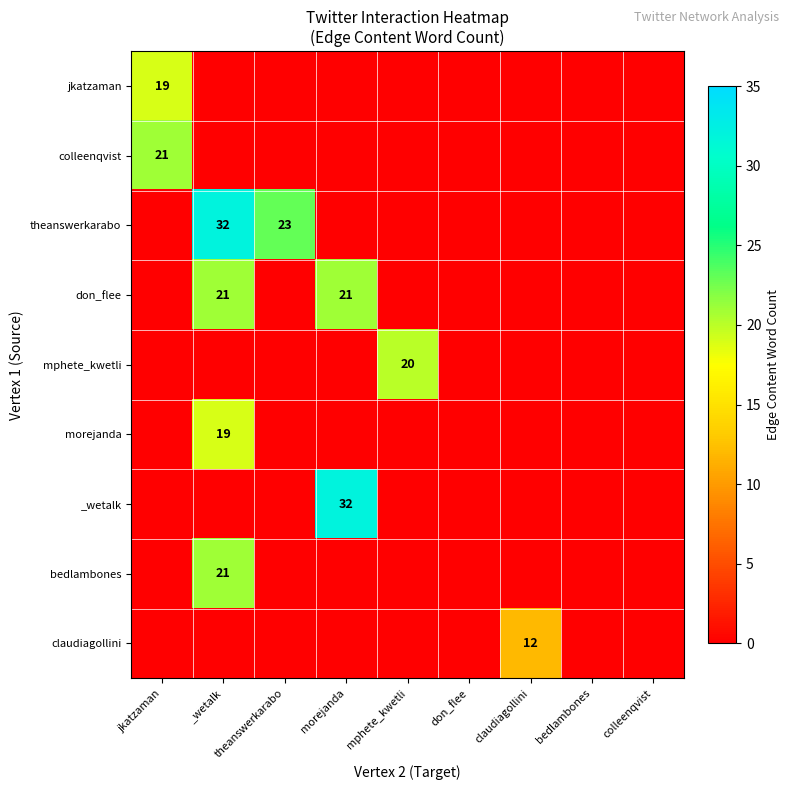

Where is jkatzaman nearest to the value 9?

_wetalk